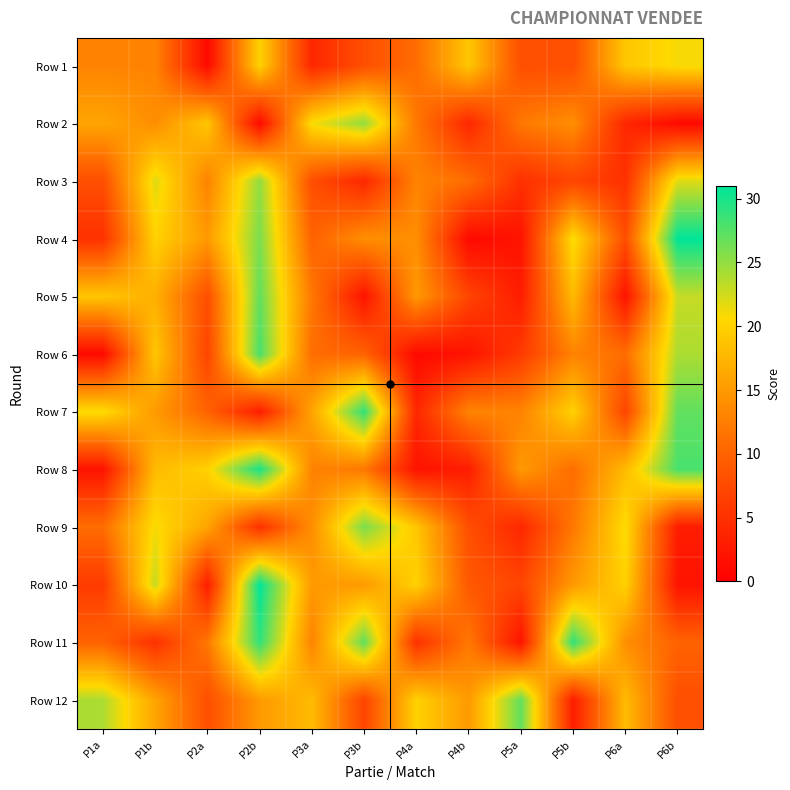

Count the number of data series in this chart.

12